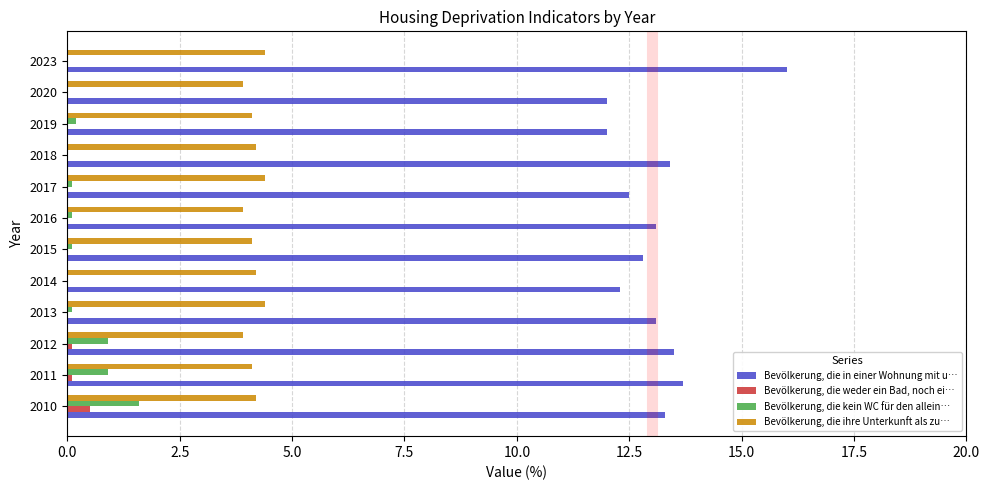

Which label corresponds to the largest value in the chart?

2023